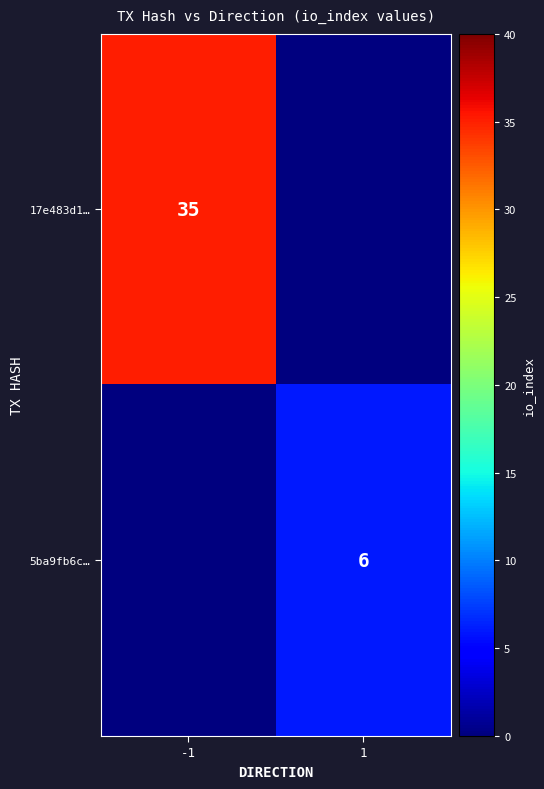

Count the number of data series in this chart.

2